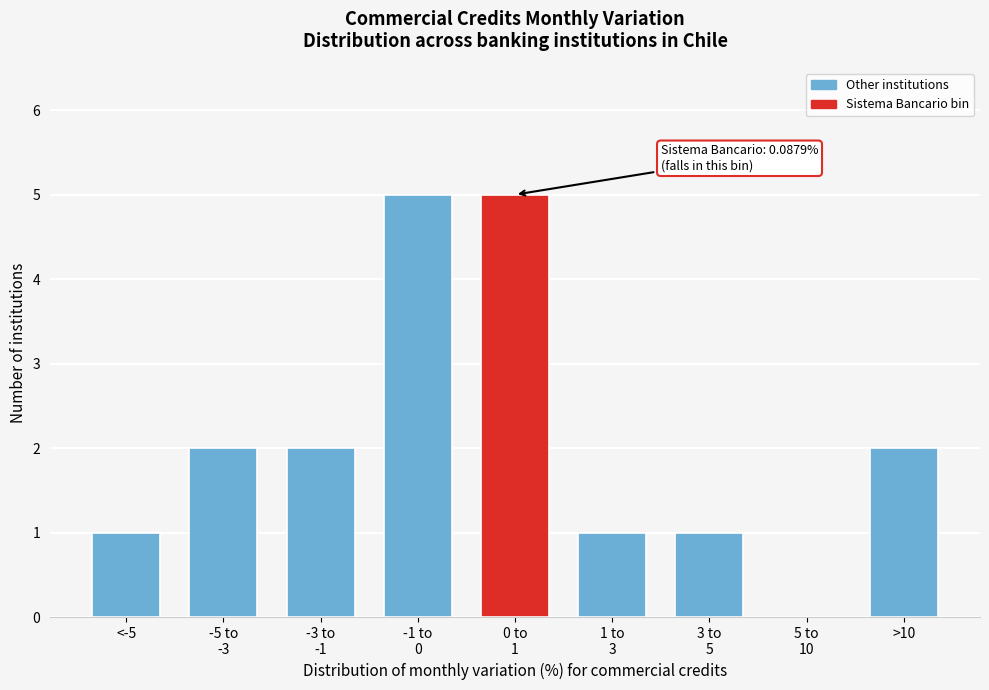

What is the sum of all values?

19